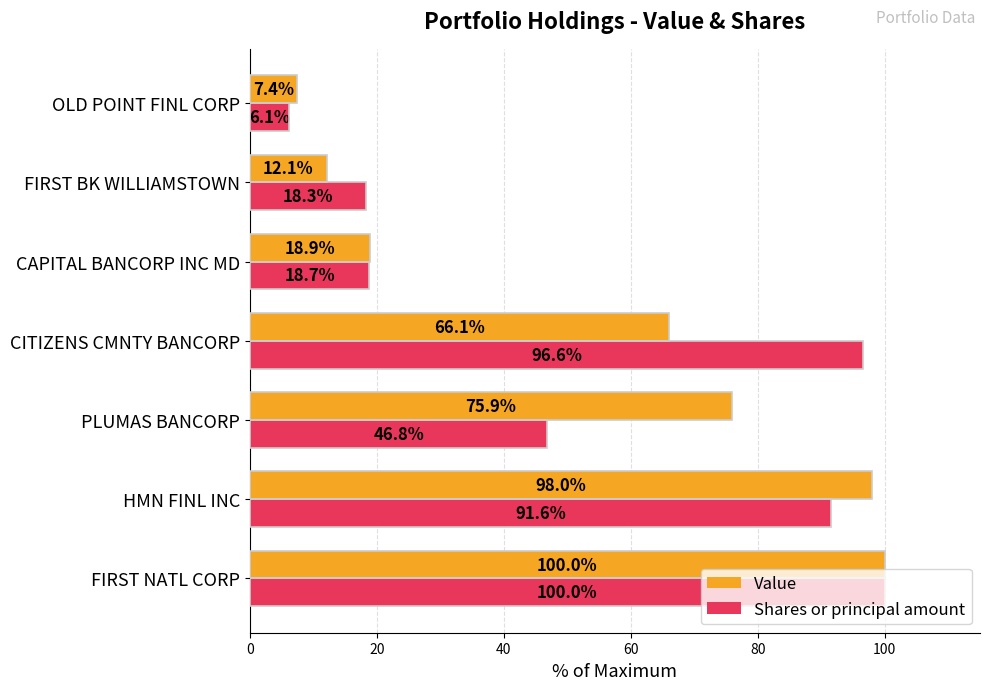

What is the spread (max minus min) of values at PLUMAS BANCORP?

29.1